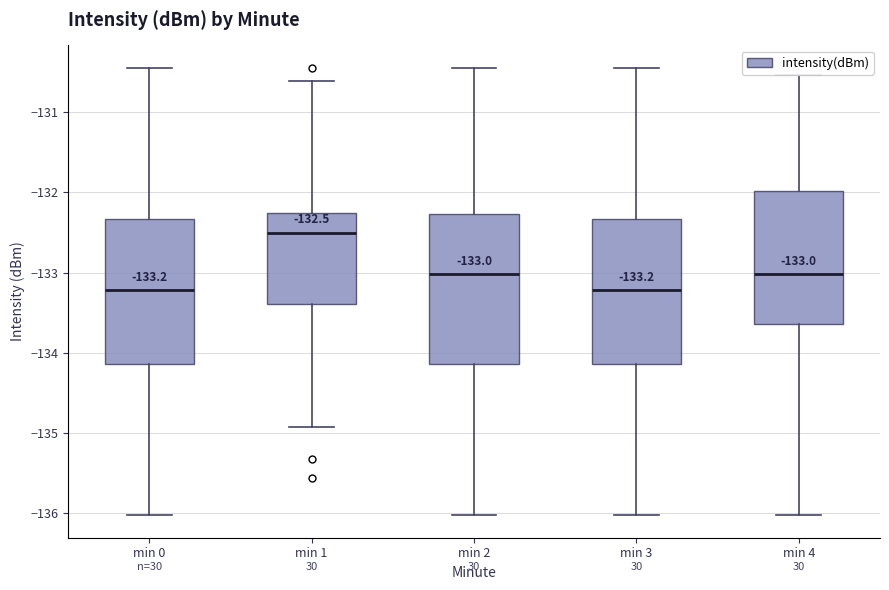

Which box's median line is the highest?

min 1